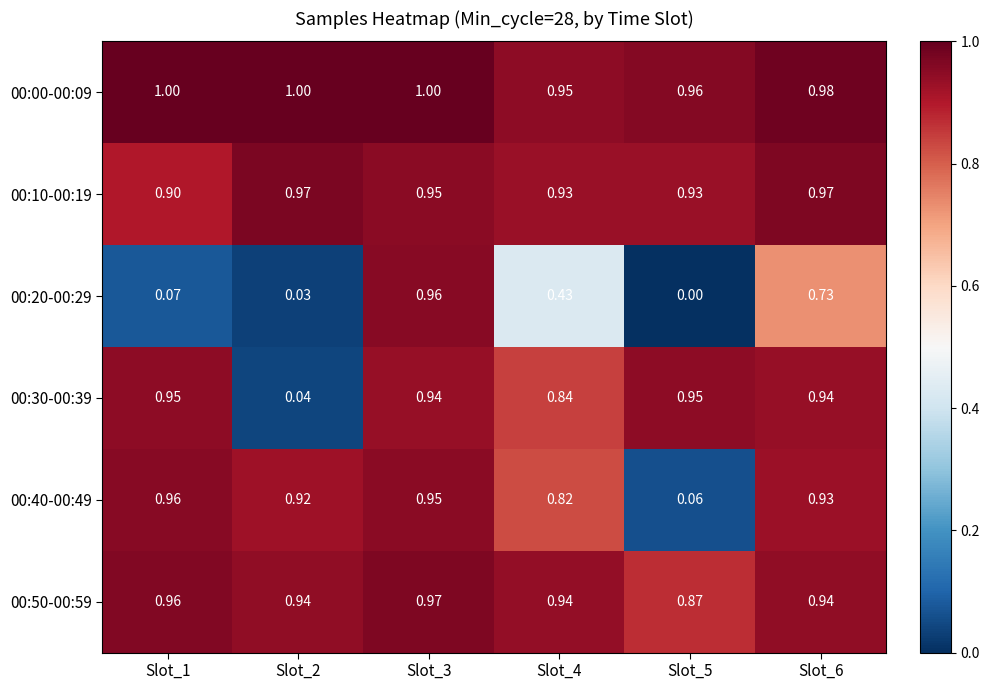

At how many categories does at least one series exceed 0?

6